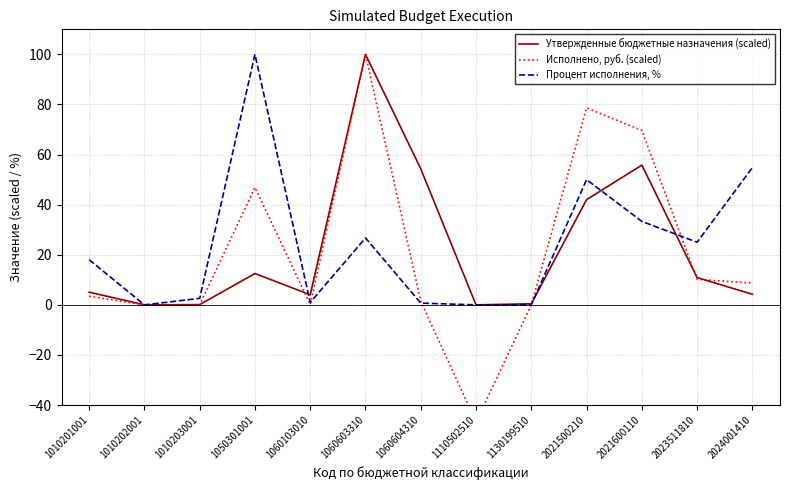

Which label corresponds to the smallest value in the chart?

1110502510